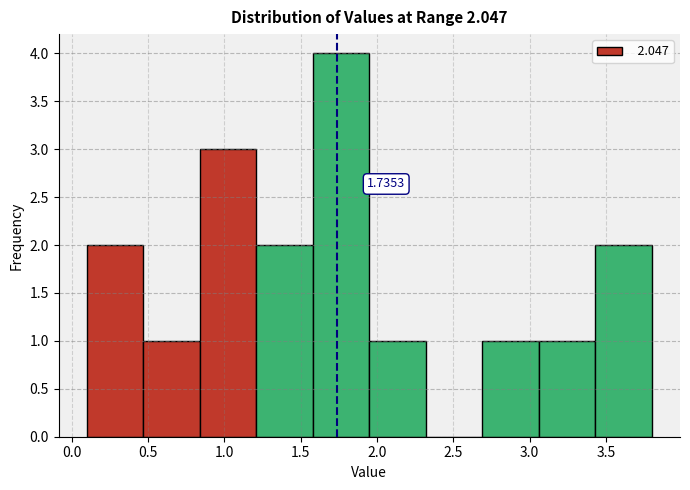

Over which range of the x-axis is the bar tallest?

1.58 to 1.95